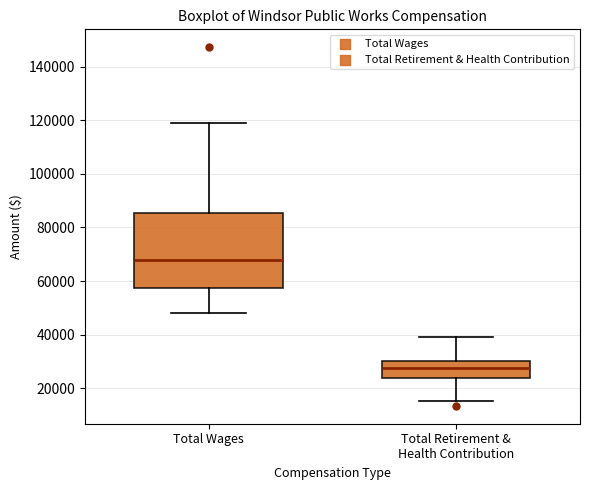

Reading left to right, transcribe this box plot: for each box, give where its median line is, the range the box spans, and where its two whiskers end, as read against the y-axis. The values are not printed on the chart, so give them approximately, as read against the axis.

Total Wages: median 68000, box 58000 to 86000, whiskers 48000 to 118000
Total Retirement & Health Contribution: median 28000, box 24000 to 30000, whiskers 16000 to 38000